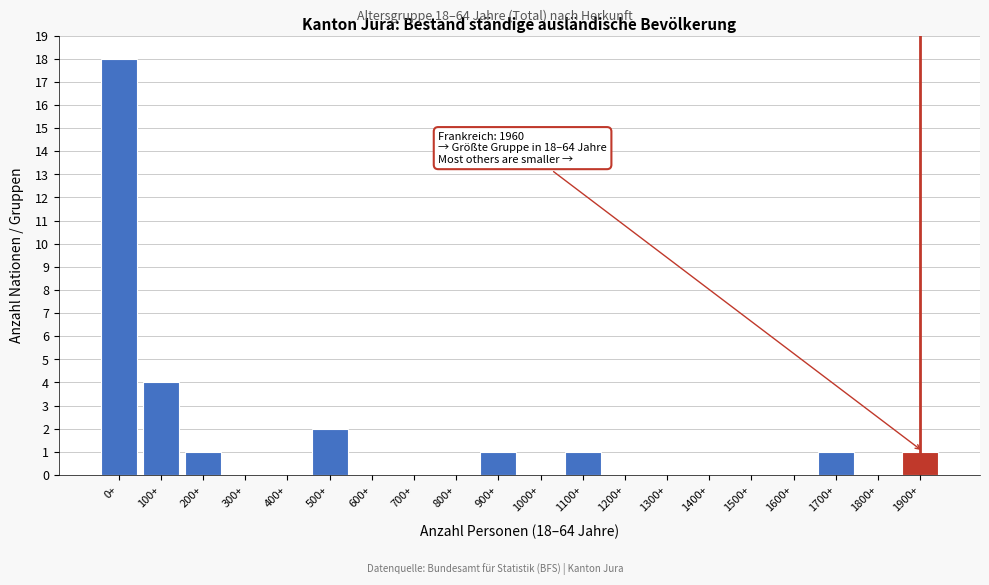

Reading left to right, extract all data points from this chart.

0+=18	100+=4	200+=1	300+=0	400+=0	500+=2	600+=0	700+=0	800+=0	900+=1	1000+=0	1100+=1	1200+=0	1300+=0	1400+=0	1500+=0	1600+=0	1700+=1	1800+=0	1900+=1